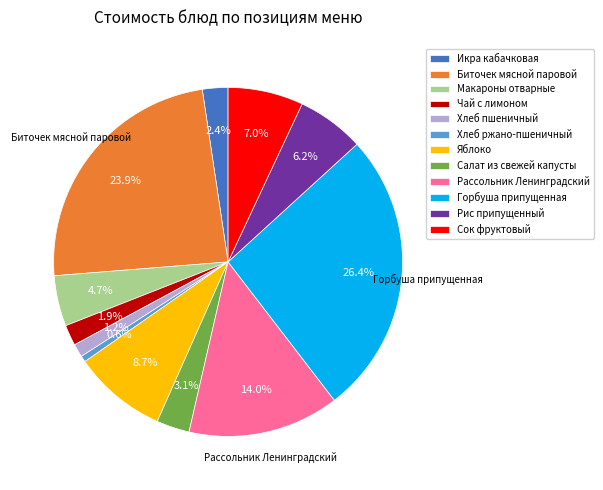

To the nearest percent, what is the combined percentage of Хлеб пшеничный and Салат из свежей капусты?

4%